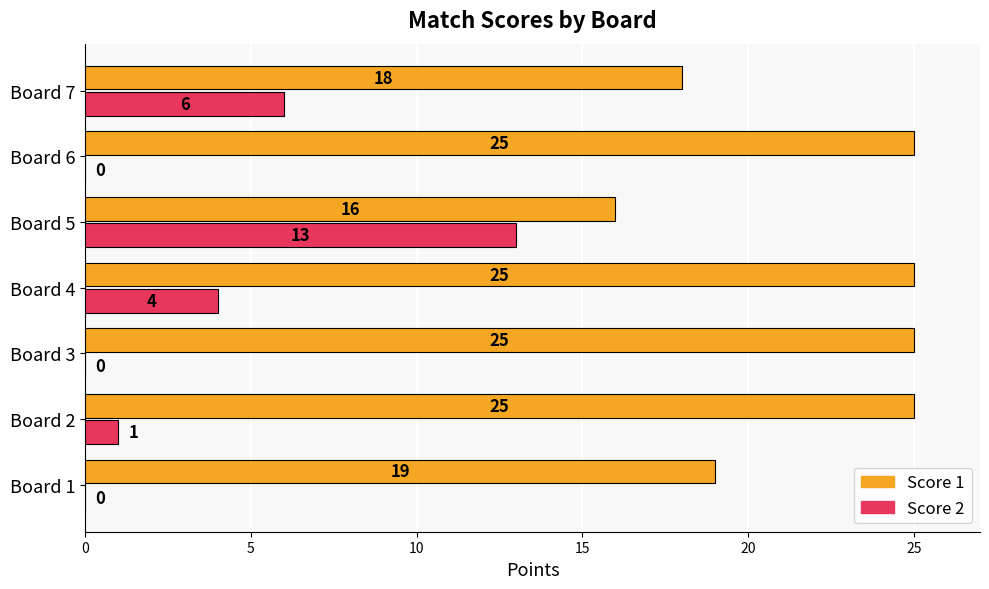

Between Board 1 and Board 6, which series saw the biggest shift?

Score 1